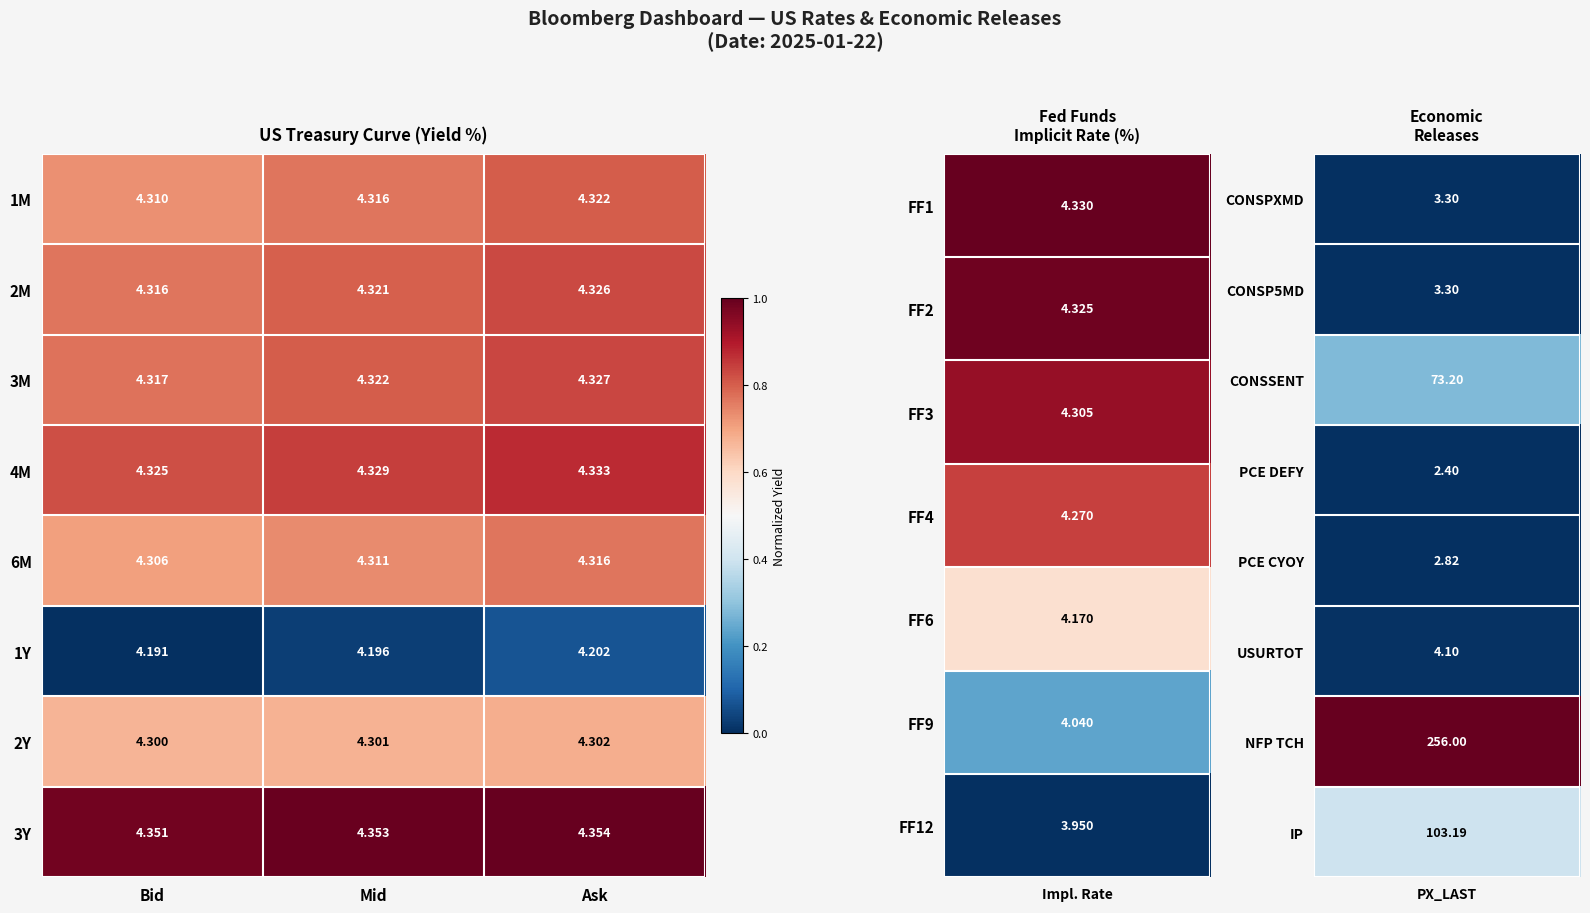

What is the difference between the highest and lowest values at Mid?

0.2